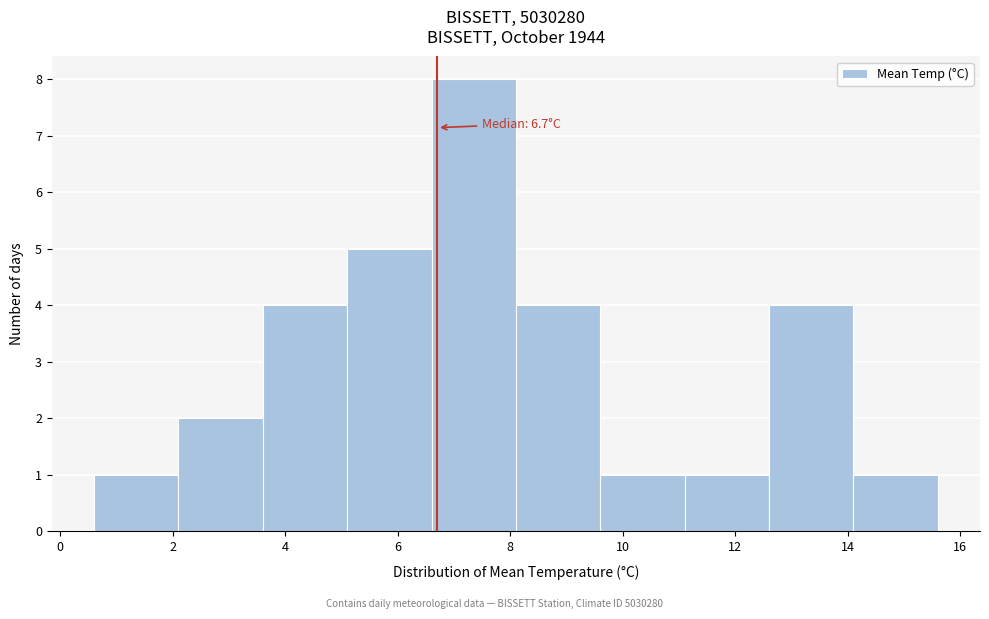

Over which range of the x-axis is the bar tallest?

6.6 to 8.1